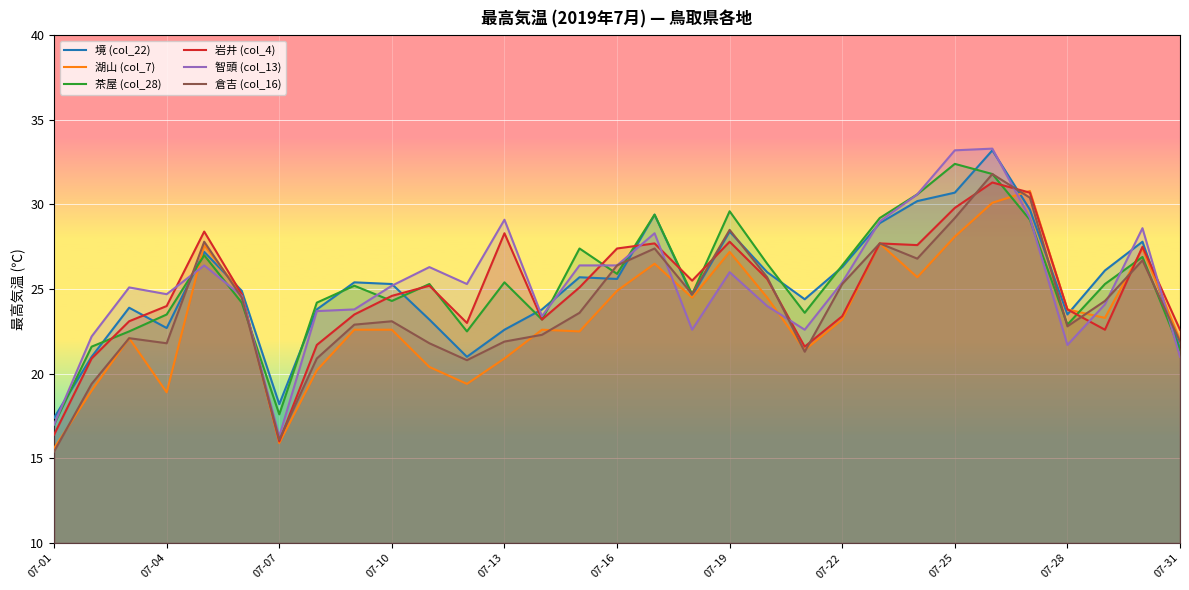

How many times do 智頭 (col_13) and 茶屋 (col_28) cross each other?

10